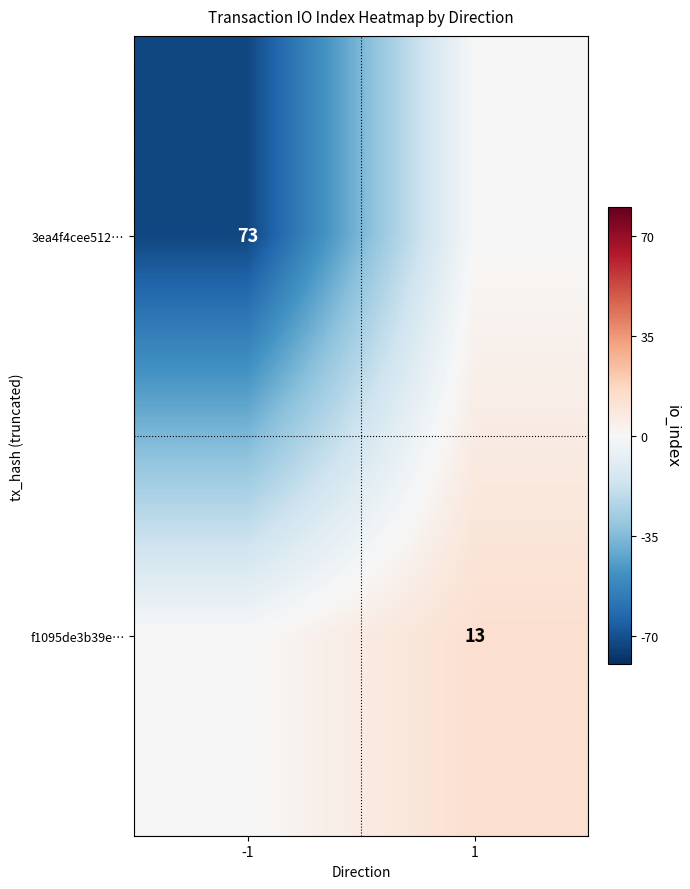

What is the spread (max minus min) of values at -1?

73